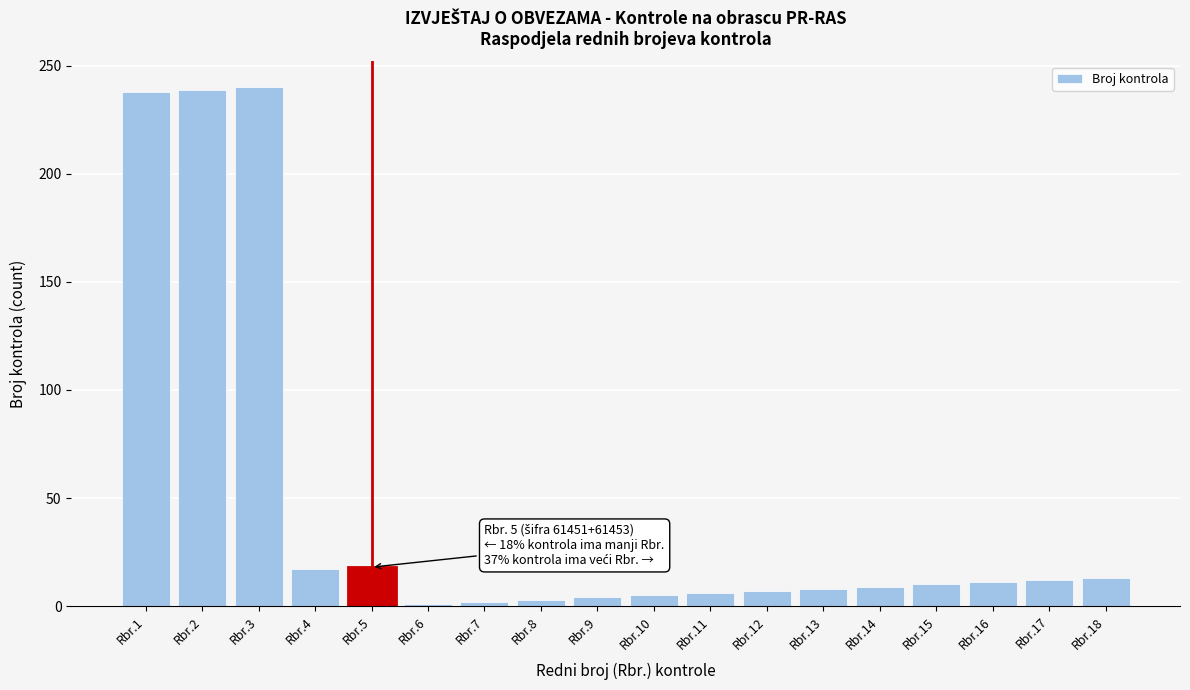

What is the change in value from Rbr.2 to Rbr.14?

-230